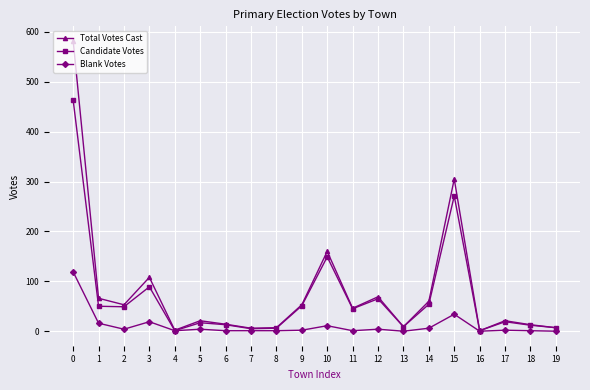

Which series has the largest range (max minus min)?

Total Votes Cast